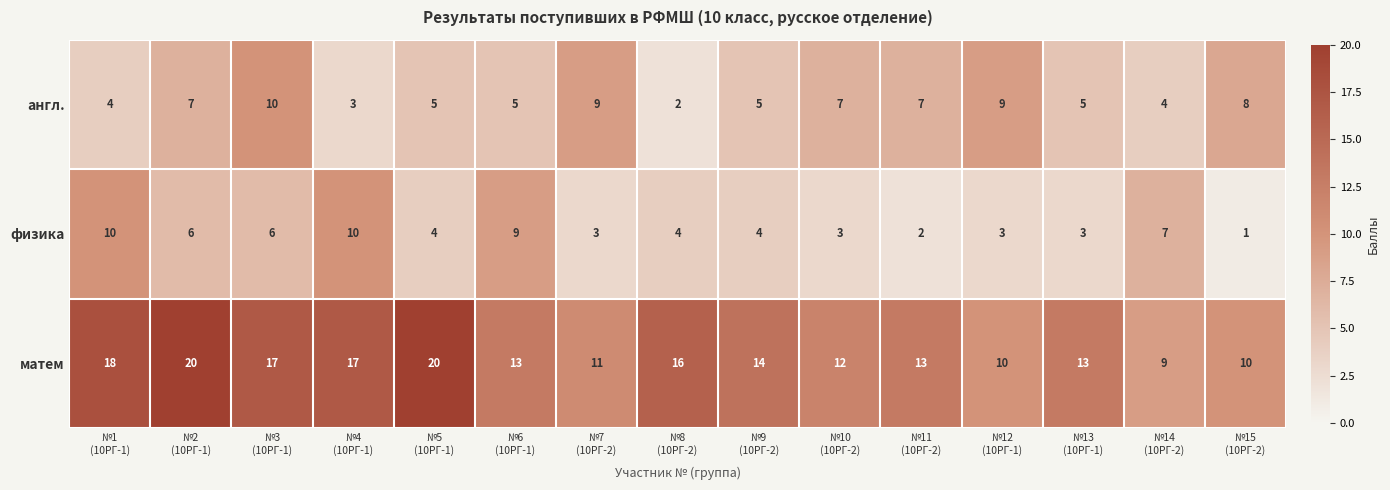

At how many categories does at least one series exceed 1?

15